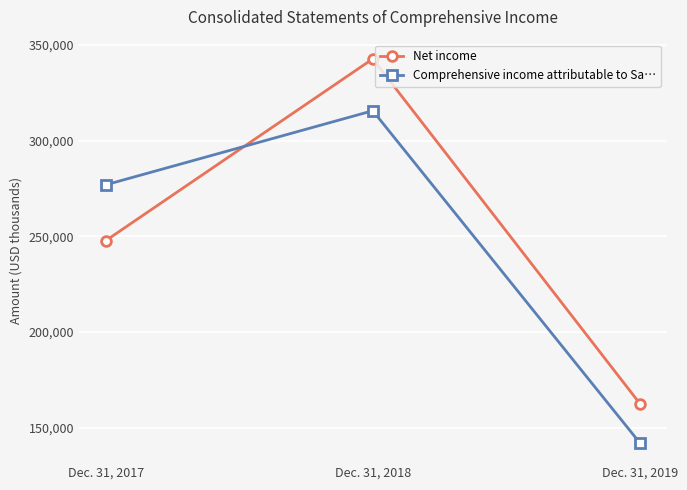

Which series has the largest range (max minus min)?

Net income